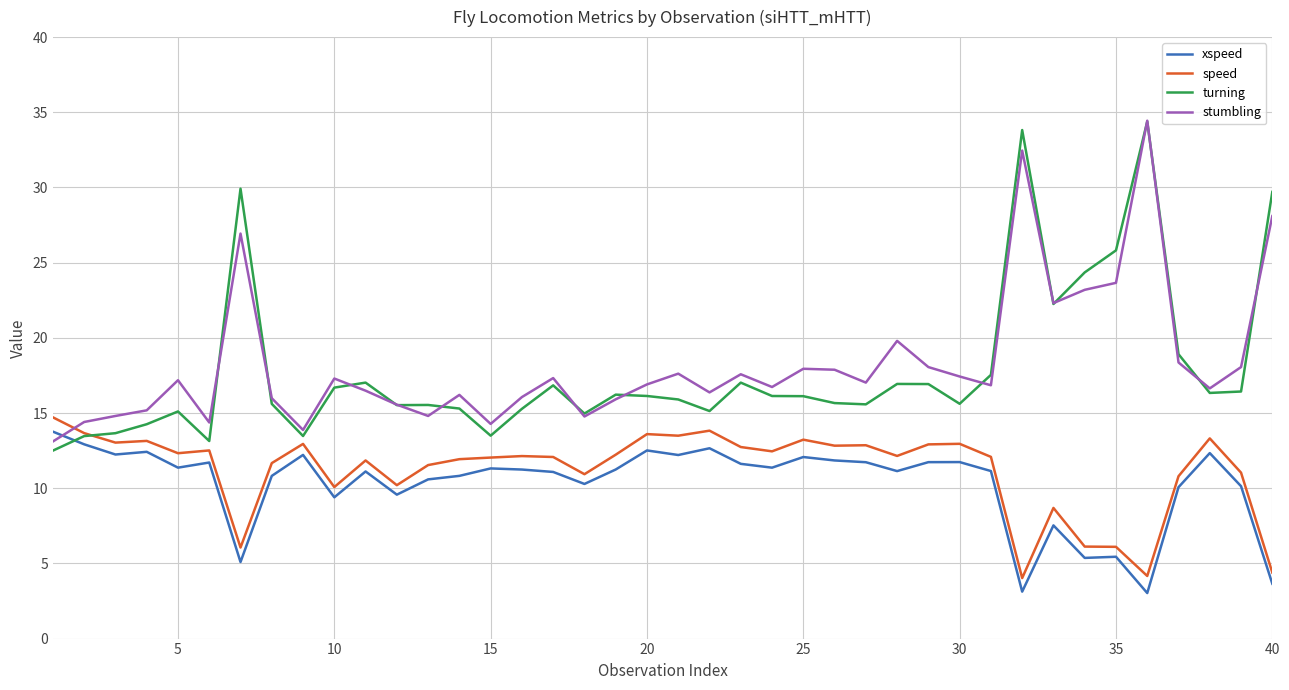

How many intersections are there between xspeed and turning?

1